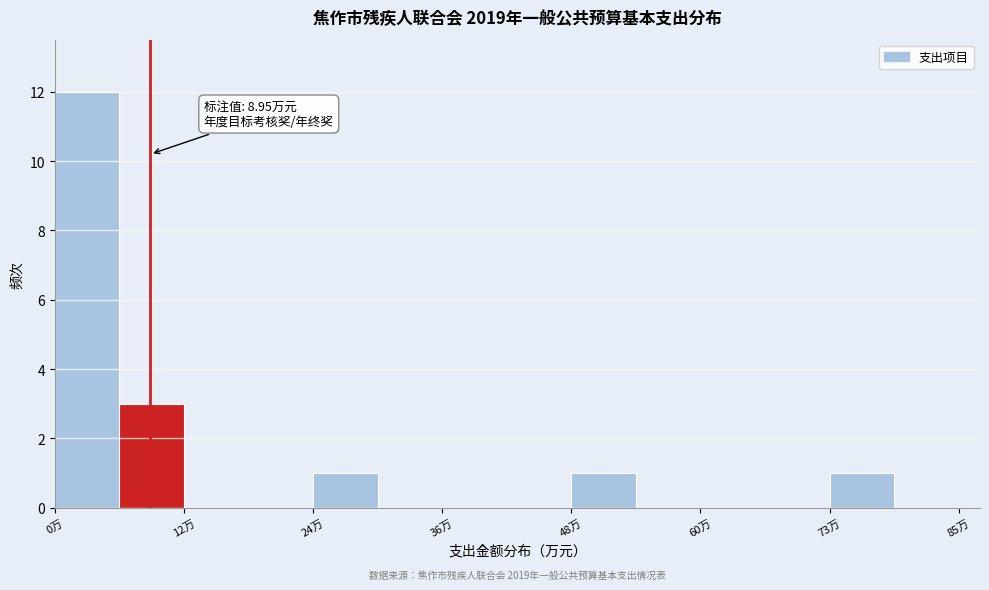

Read against the x-axis, roughly where is the centre of the tallest bar?

4